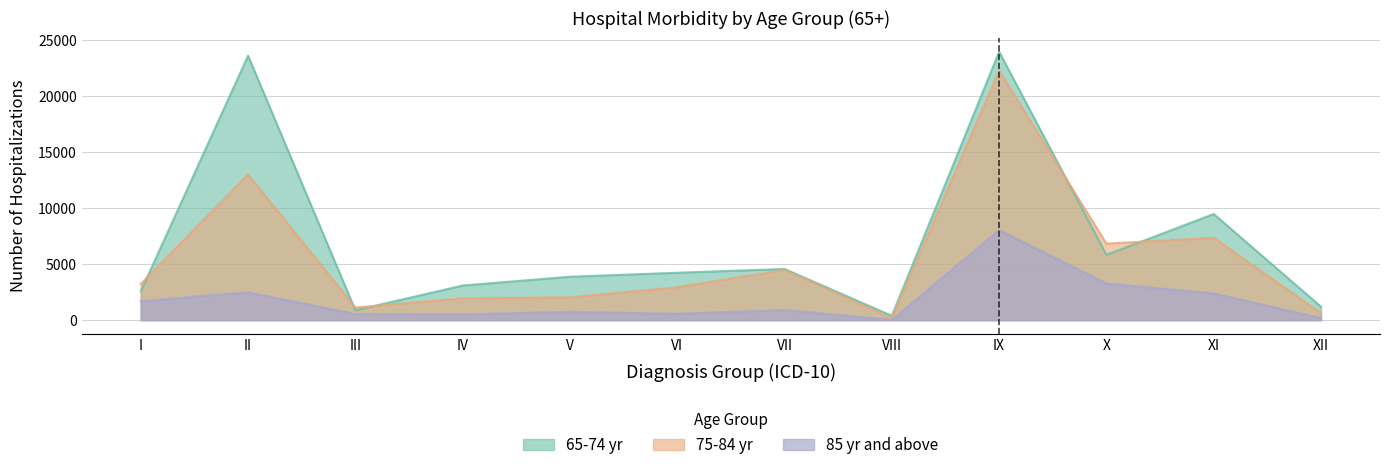

Reading right to left, transcribe all the data shown in this chart.

65-74 yr: 1200	9479	5832	23975	387	4570	4233	3877	3092	878	23617	2571
75-84 yr: 622	7350	6837	22290	174	4479	2940	2034	1949	1127	13020	3232
85 yr and above: 189	2385	3275	8047	25	901	568	739	516	545	2489	1696